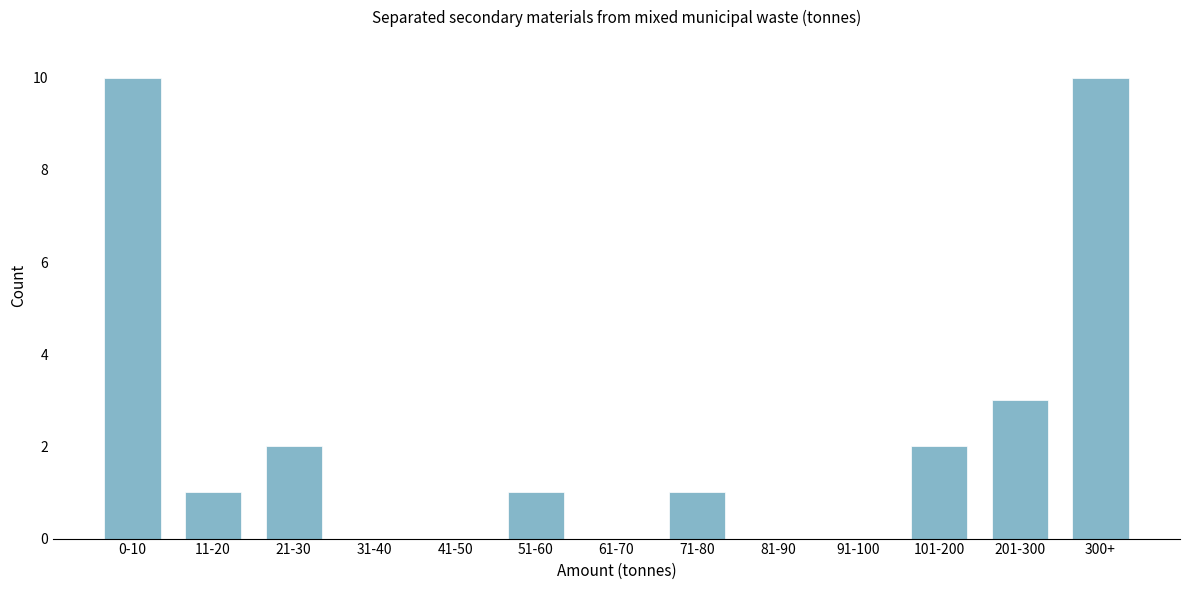

Reading left to right, extract all data points from this chart.

0-10=10	11-20=1	21-30=2	31-40=0	41-50=0	51-60=1	61-70=0	71-80=1	81-90=0	91-100=0	101-200=2	201-300=3	300+=10